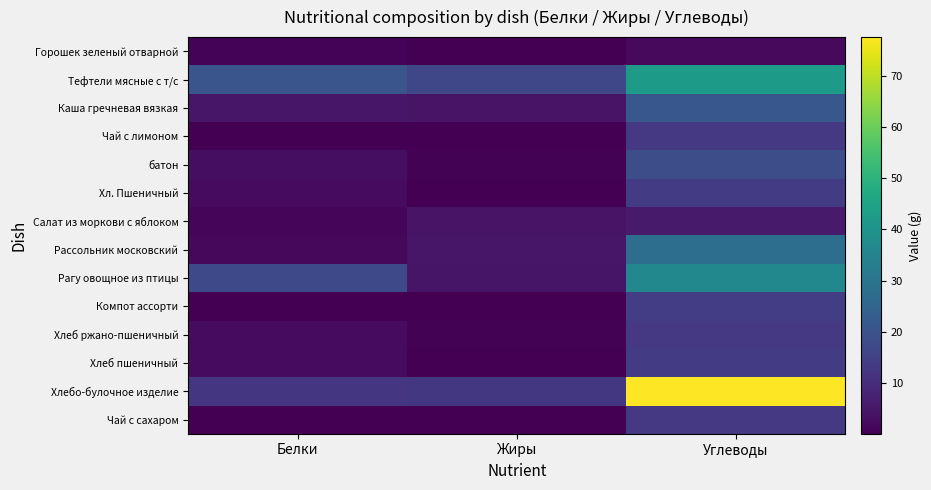

Reading left to right, list all the values displayed in this chart.

Горошек зеленый отварной: Белки=0.9	Жиры=0.1	Углеводы=1.9
Тефтели мясные с т/с: Белки=20.4	Жиры=16.7	Углеводы=42.4
Каша гречневая вязкая: Белки=4.7	Жиры=4.1	Углеводы=21.2
Чай с лимоном: Белки=0.2	Жиры=0.1	Углеводы=13.0
батон: Белки=3.0	Жиры=0.4	Углеводы=18.5
Хл. Пшеничный: Белки=2.3	Жиры=0.3	Углеводы=13.9
Салат из моркови с яблоком: Белки=1.1	Жиры=4.1	Углеводы=5.5
Рассольник московский: Белки=1.6	Жиры=4.7	Углеводы=28.0
Рагу овощное из птицы: Белки=17.3	Жиры=4.3	Углеводы=36.1
Компот ассорти: Белки=0.1	Жиры=0.1	Углеводы=14.1
Хлеб ржано-пшеничный: Белки=2.2	Жиры=0.4	Углеводы=13.0
Хлеб пшеничный: Белки=2.3	Жиры=0.3	Углеводы=13.9
Хлебо-булочное изделие: Белки=12.3	Жиры=12.8	Углеводы=77.6
Чай с сахаром: Белки=0.2	Жиры=0.1	Углеводы=13.0